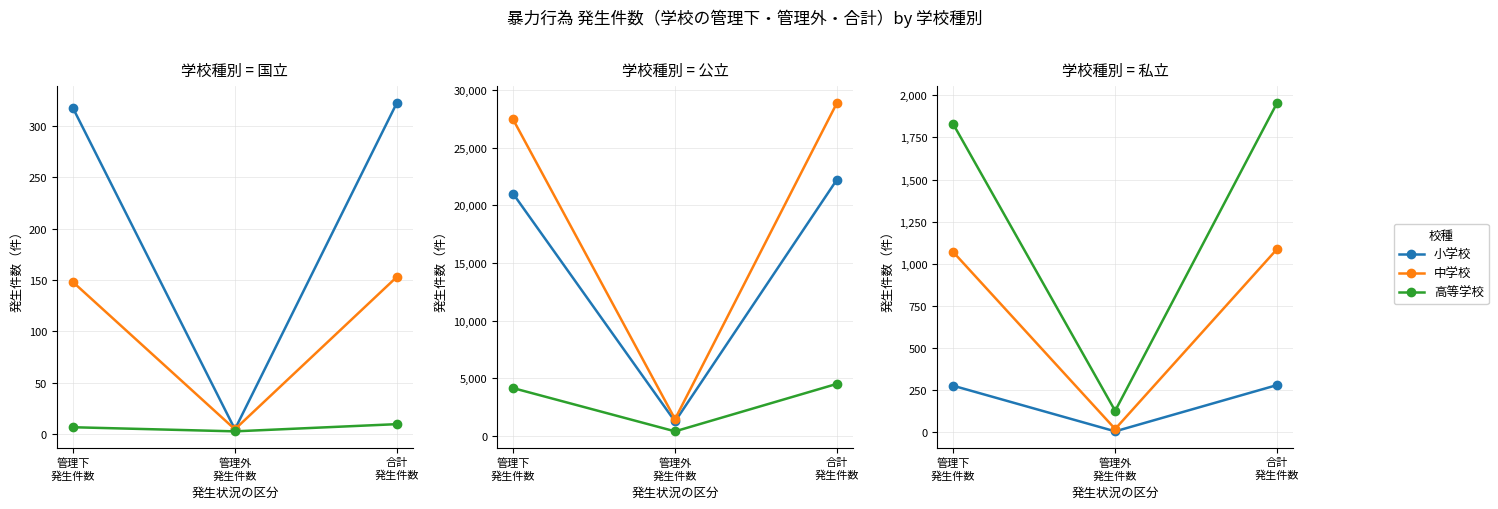

At which category is the sum across all series the highest?

合計
発生件数